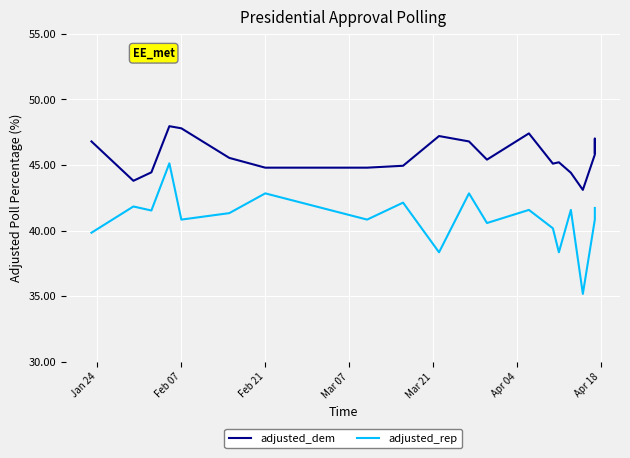

True or false: adjusted_dem and adjusted_rep intersect in this chart.

False